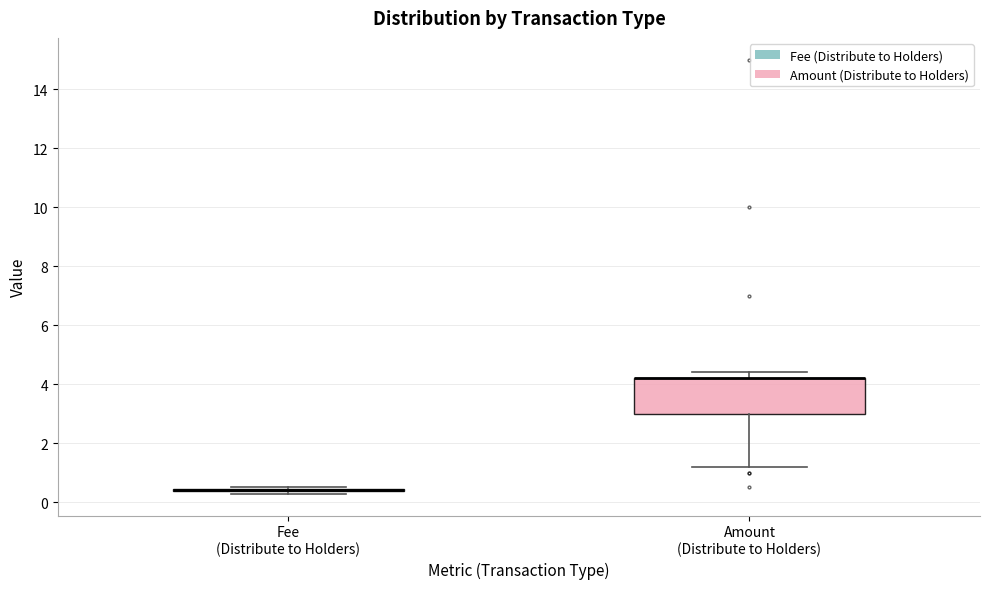

Reading left to right, read every box against the y-axis: the position of its median line, the range the box covers, and the ends of its whiskers. The values are not printed on the chart, so give them approximately, as read against the axis.

Fee (Distribute to Holders): box collapsed to a line at 0.4, whiskers 0.2 to 0.6
Amount (Distribute to Holders): median 4.2 (drawn on the box's upper edge), box 3.0 to 4.2, whiskers 1.2 to 4.4